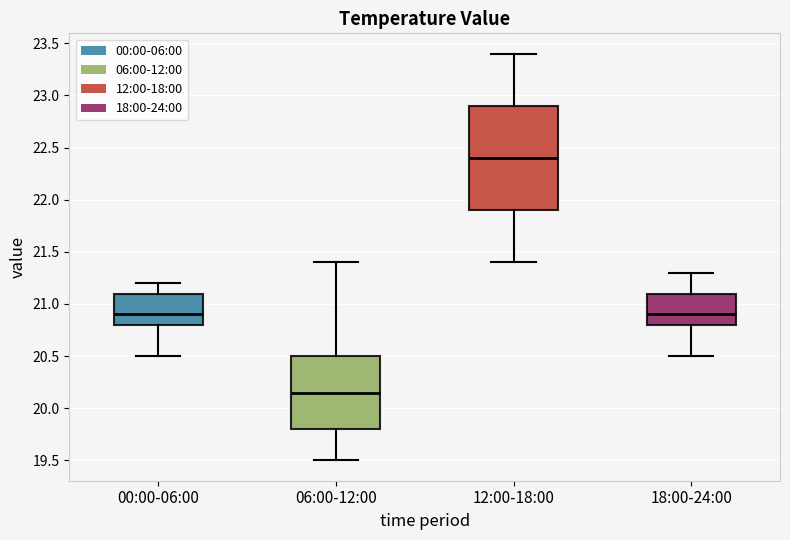

Reading left to right, transcribe this box plot: for each box, give where its median line is, the range the box spans, and where its two whiskers end, as read against the y-axis. The values are not printed on the chart, so give them approximately, as read against the axis.

00:00-06:00: median 20.90, box 20.80 to 21.10, whiskers 20.50 to 21.20
06:00-12:00: median 20.15, box 19.80 to 20.50, whiskers 19.50 to 21.40
12:00-18:00: median 22.40, box 21.90 to 22.90, whiskers 21.40 to 23.40
18:00-24:00: median 20.90, box 20.80 to 21.10, whiskers 20.50 to 21.30